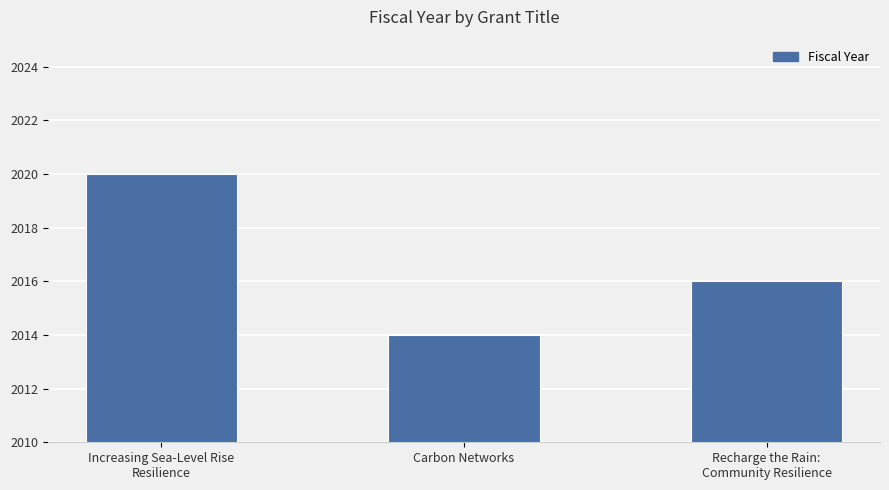

List the labels in order of value, largest first.

Increasing Sea-Level Rise
Resilience, Recharge the Rain:
Community Resilience, Carbon Networks